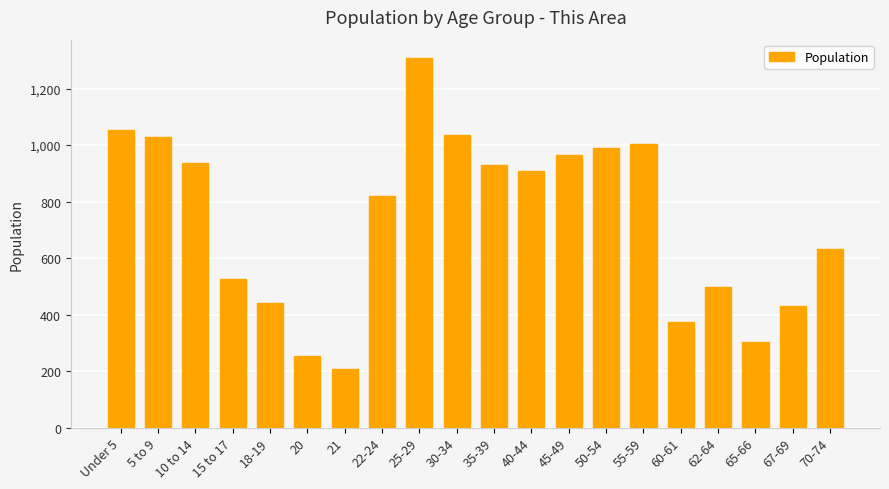

What is the minimum value shown in the chart?

207